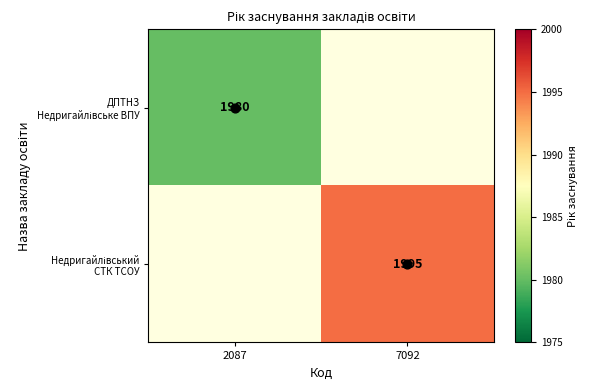

Rank the categories by ДПТНЗ Недригайлівське ВПУ value from highest to lowest.

2087, 7092